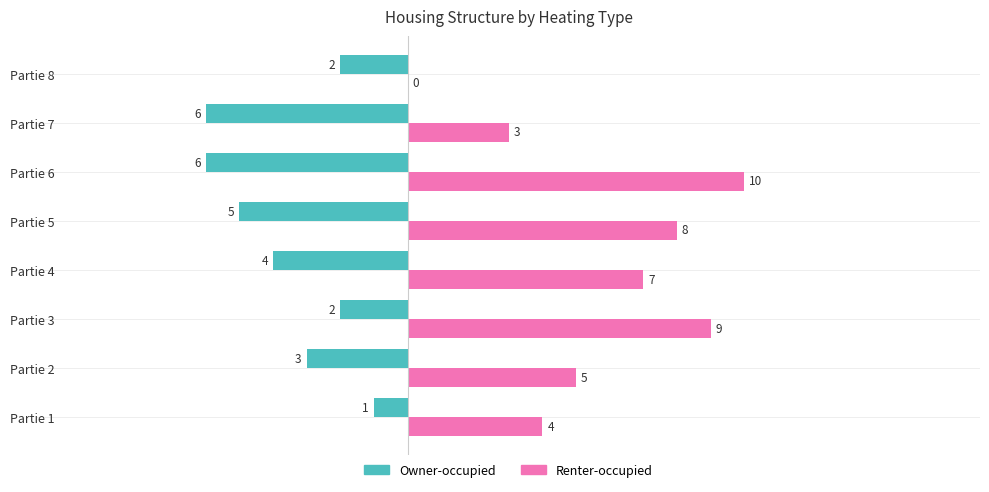

What is the sum of all Renter-occupied values?

46